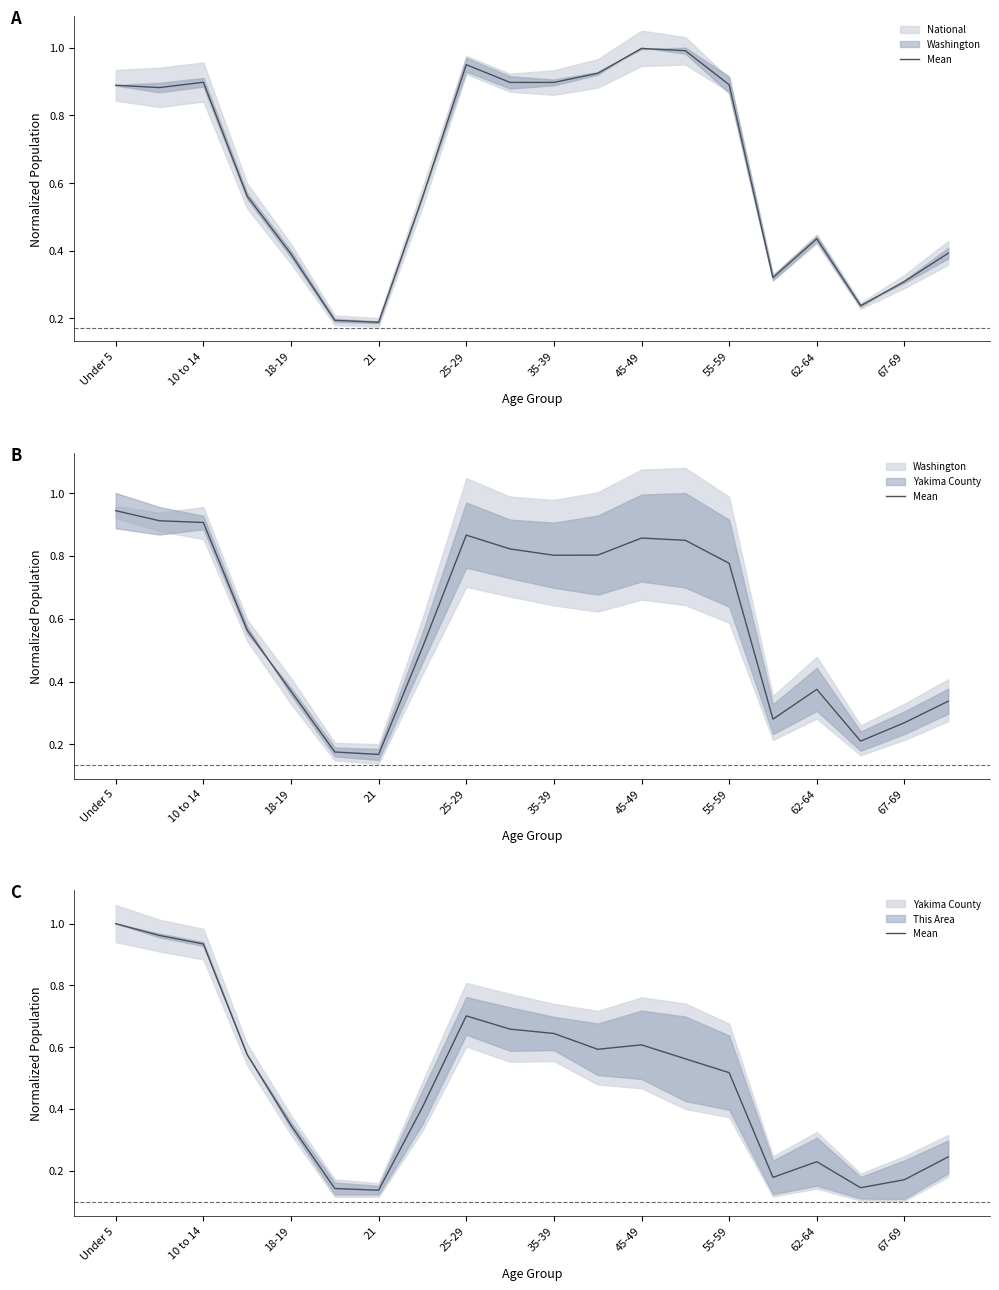

How many interior local valleys (lower than both neighbors) does the data have?

4